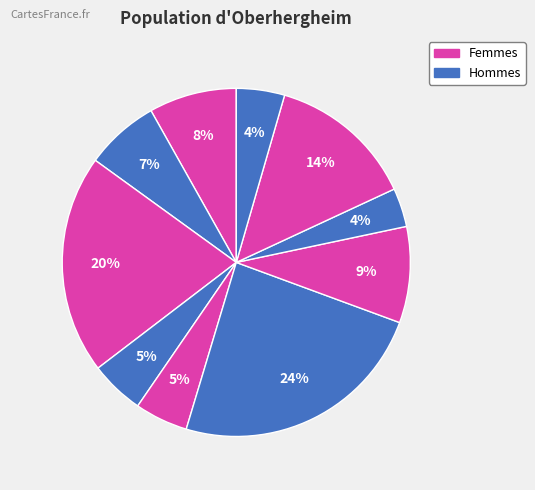

To the nearest percent, what is the average slice percentage?

10%